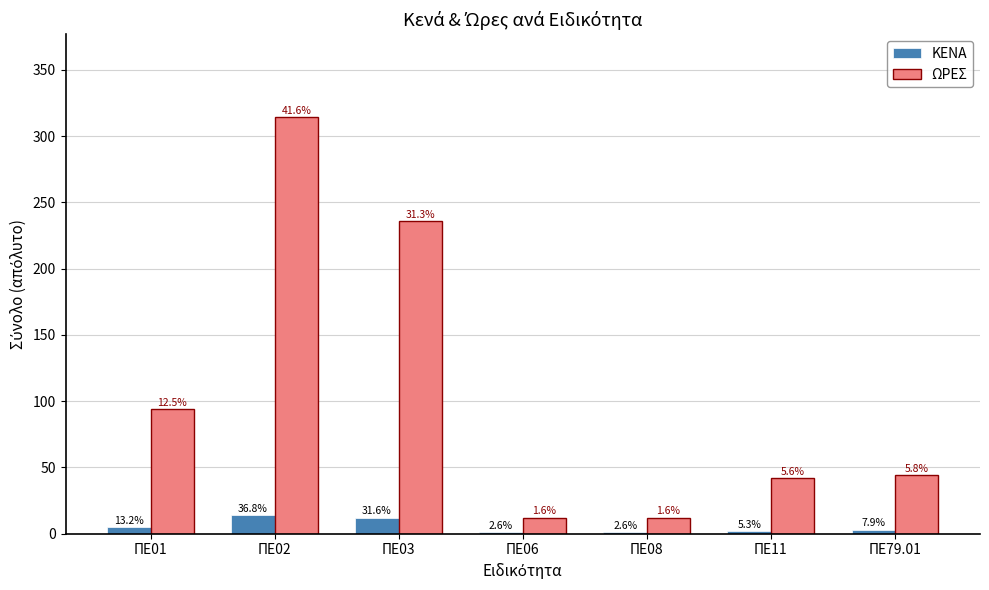

What is the value of the ΩΡΕΣ bar at the 6th from the left?

42